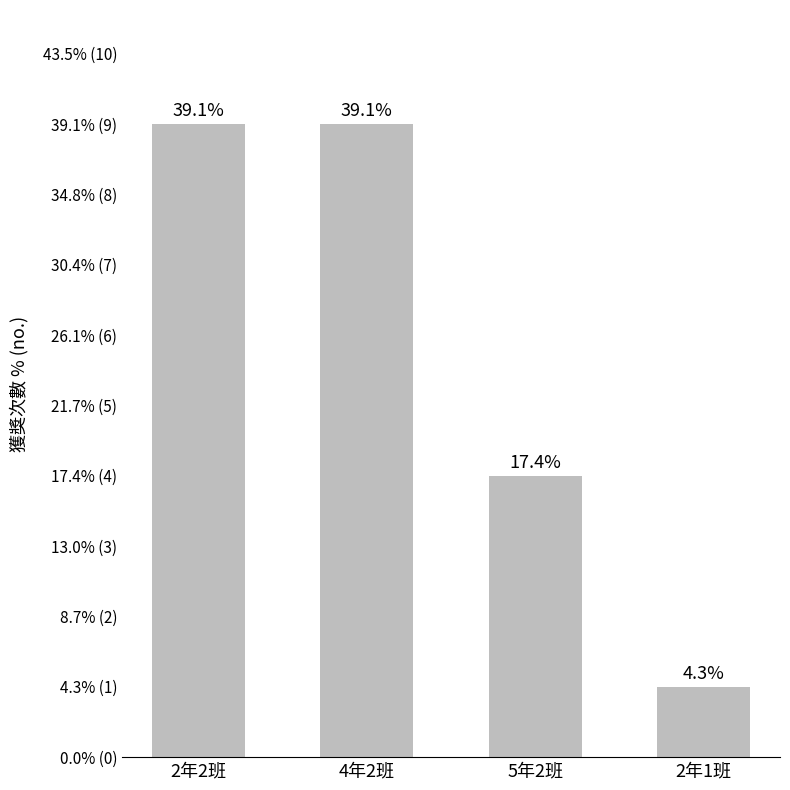

What is the change in value from 2年2班 to 2年1班?

-8